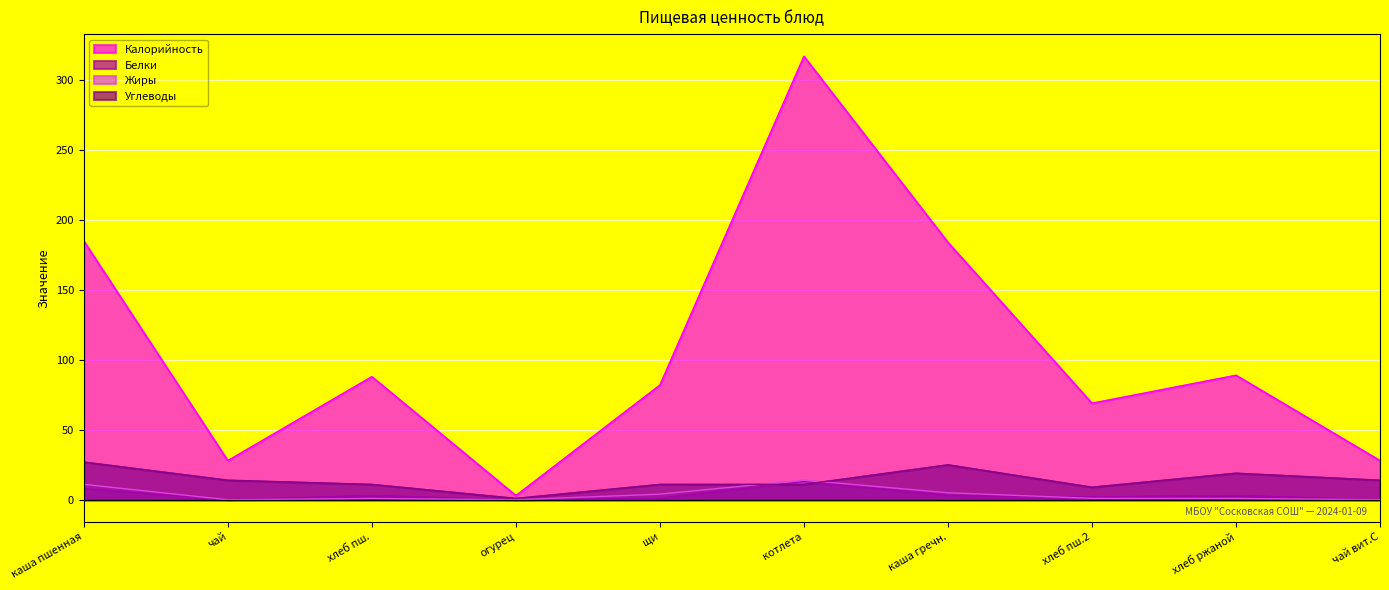

Is it true that Калорийность equals 28 at чай вит.С?

True